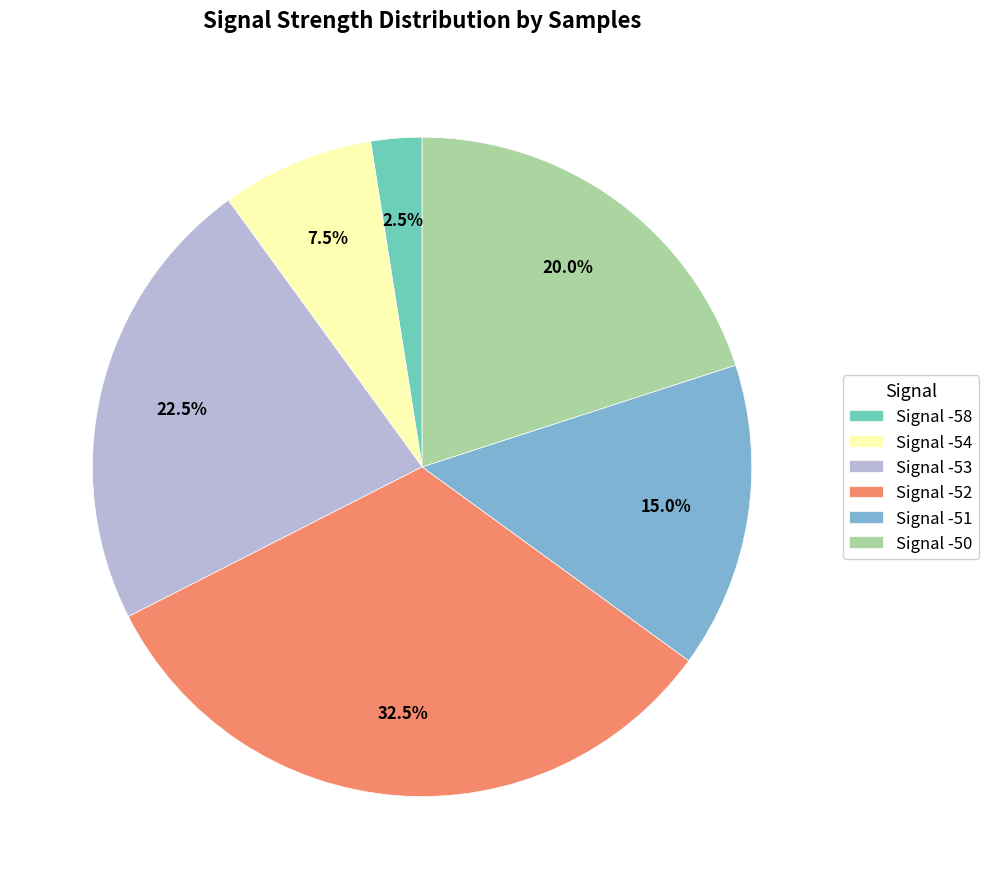

How much of the chart is everything except Signal -53?

77.5%